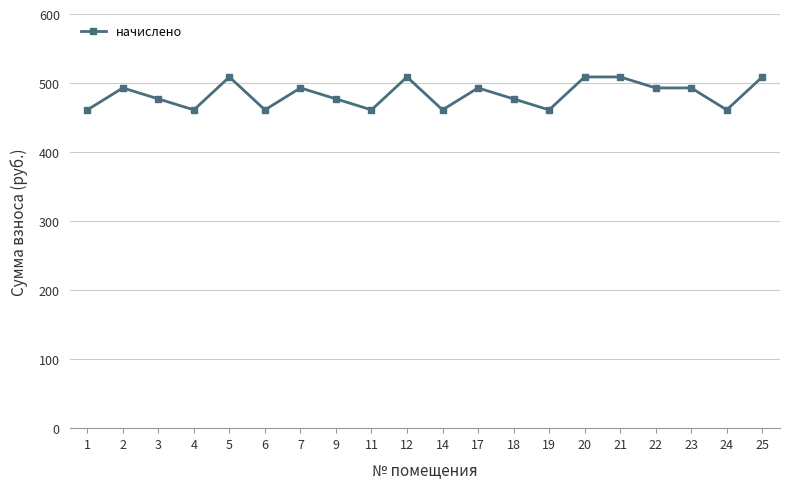

Reading left to right, list all the values displayed in this chart.

1=461.1	2=492.9	3=477.0	4=461.1	5=508.8	6=461.1	7=492.9	9=477.0	11=461.1	12=508.8	14=461.1	17=492.9	18=477.0	19=461.1	20=508.8	21=508.8	22=492.9	23=492.9	24=461.1	25=508.8